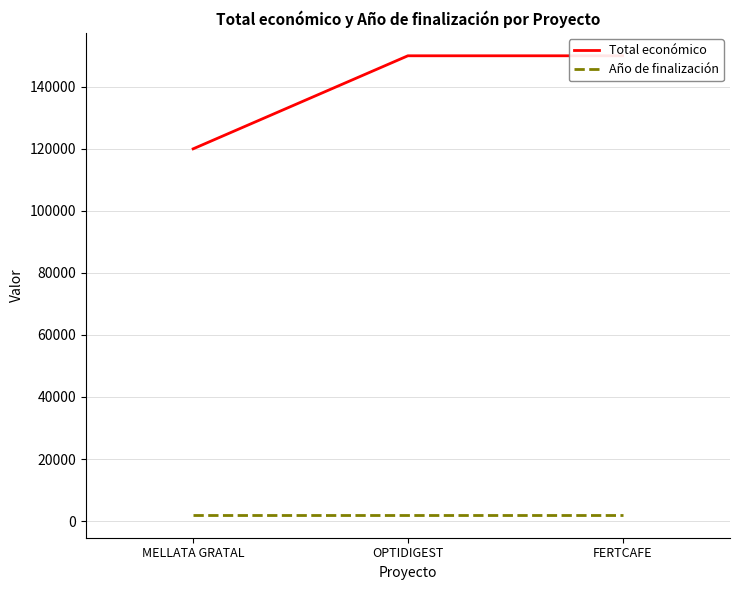

What is the sum of all Total económico values?

420000